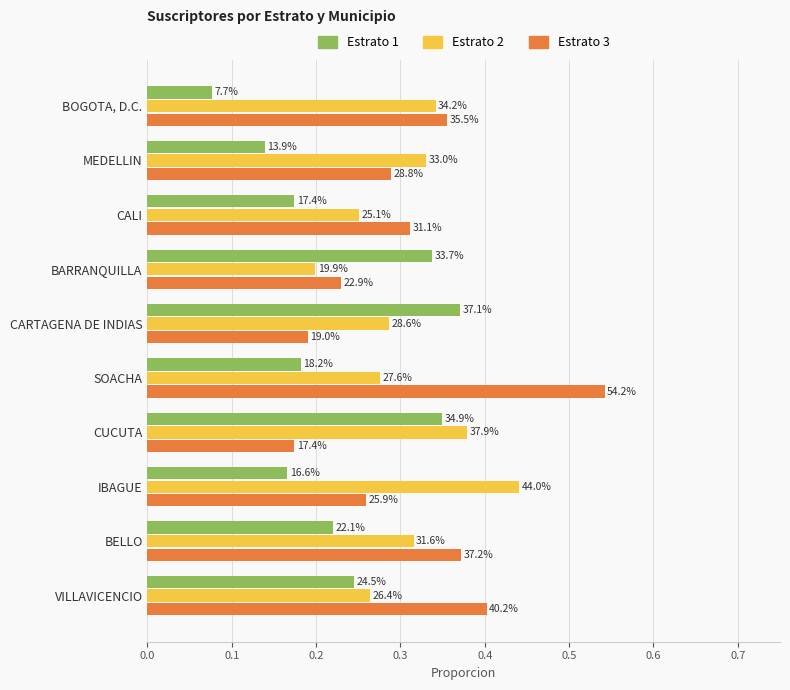

What are all the series names shown in the legend?

Estrato 1, Estrato 2, Estrato 3